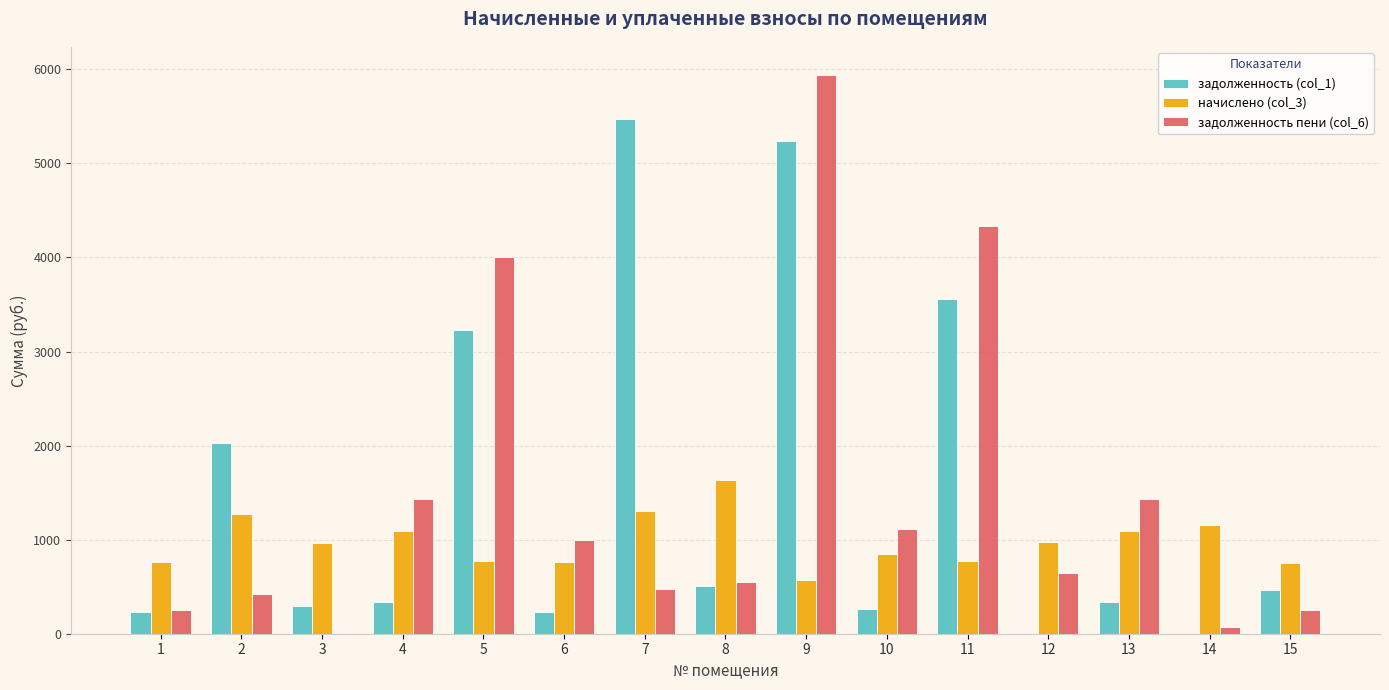

What is the sum of all задолженность пени (col_6) values?

21913.8